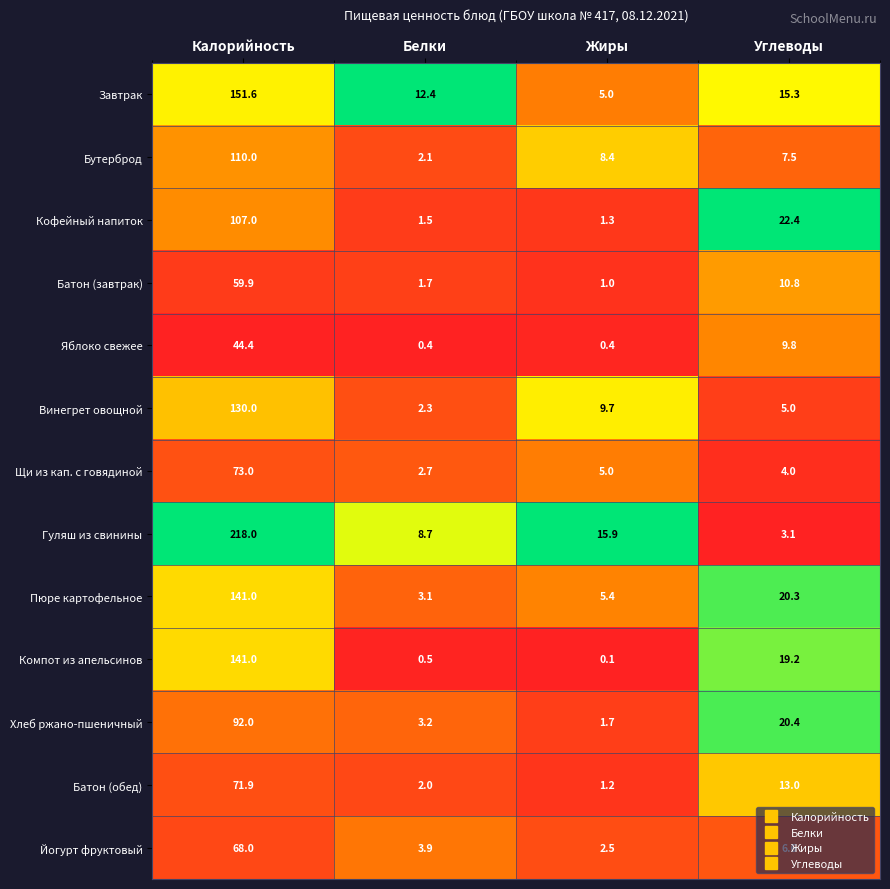

The Хлеб ржано-пшеничный series shows 1.7 at Жиры. True or false?

True